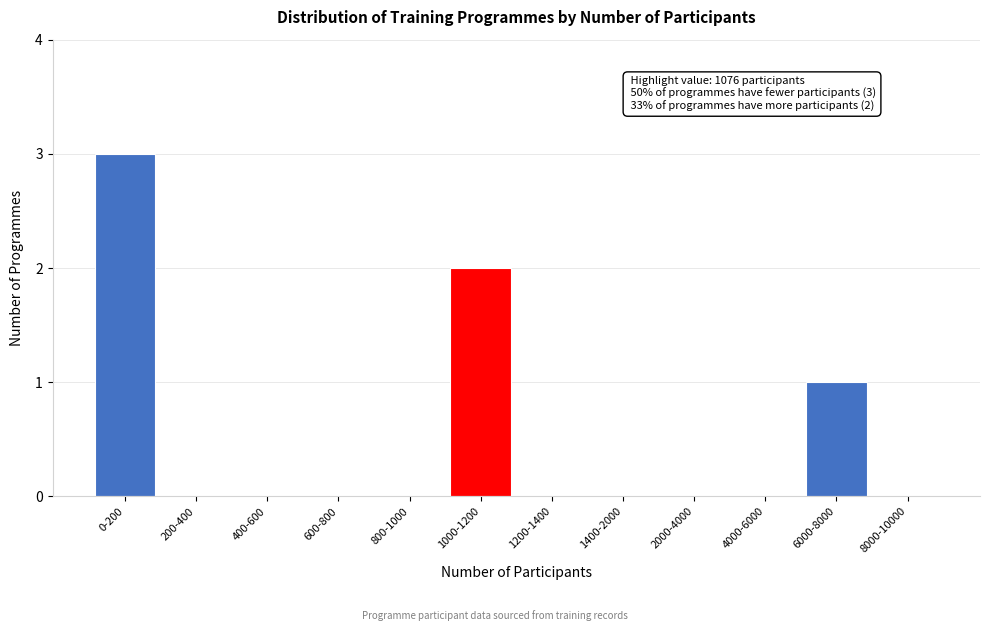

Reading left to right, what are all the values shown in this chart?

0-200=3	200-400=0	400-600=0	600-800=0	800-1000=0	1000-1200=2	1200-1400=0	1400-2000=0	2000-4000=0	4000-6000=0	6000-8000=1	8000-10000=0